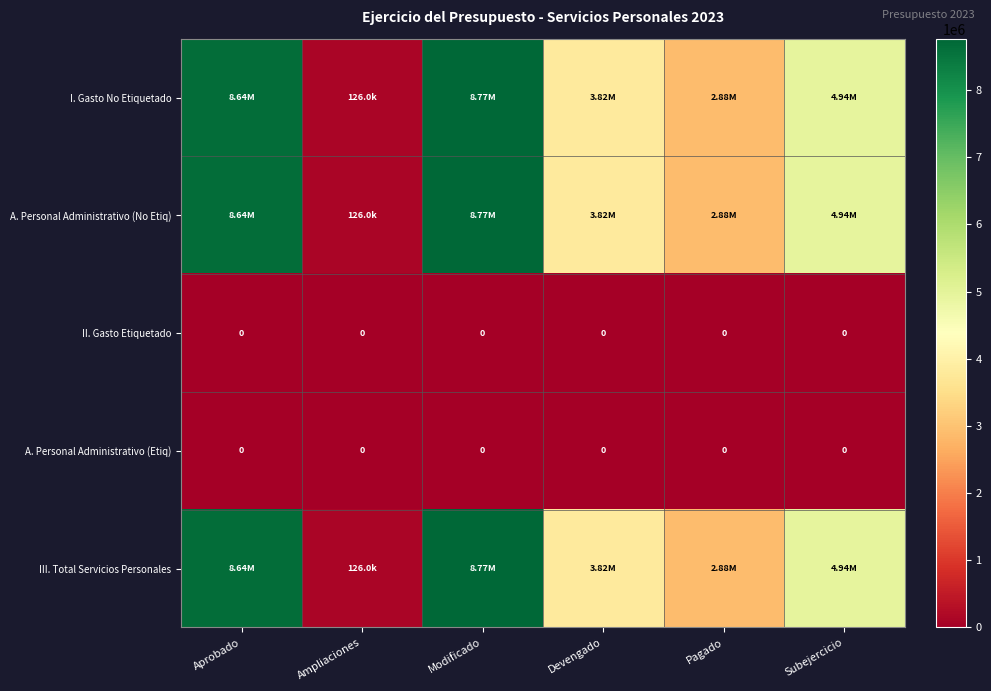

Which series has the largest total across all categories?

I. Gasto No Etiquetado